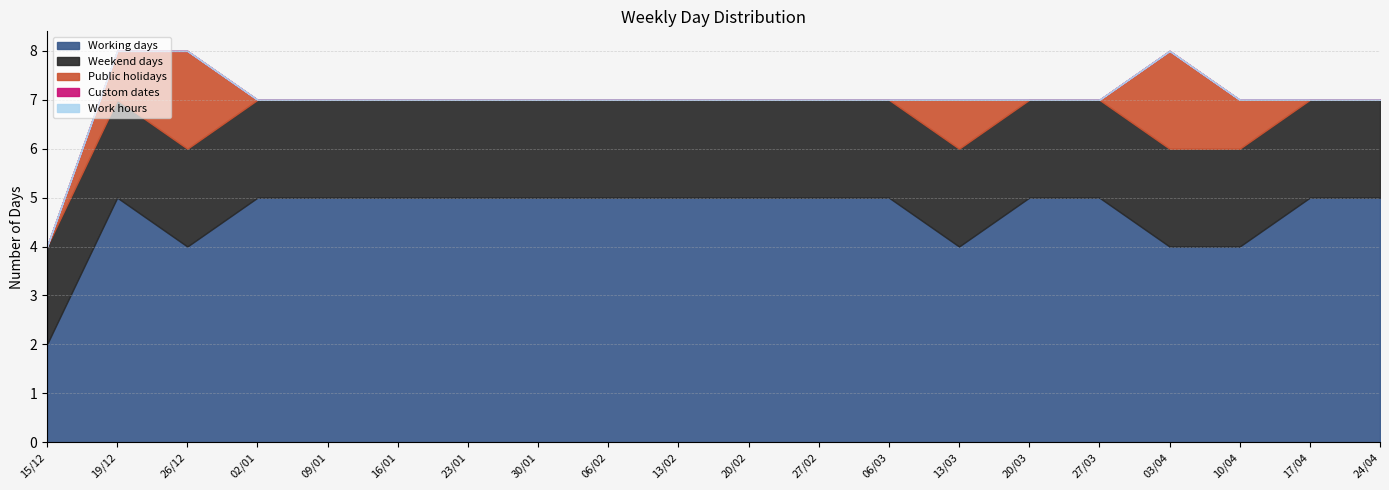

Reading left to right, extract all data points from this chart.

Working days: 2	5	4	5	5	5	5	5	5	5	5	5	5	4	5	5	4	4	5	5
Weekend days: 2	2	2	2	2	2	2	2	2	2	2	2	2	2	2	2	2	2	2	2
Public holidays: 0	1	2	0	0	0	0	0	0	0	0	0	0	1	0	0	2	1	0	0
Custom dates: 0	0	0	0	0	0	0	0	0	0	0	0	0	0	0	0	0	0	0	0
Work hours: 0	0	0	0	0	0	0	0	0	0	0	0	0	0	0	0	0	0	0	0